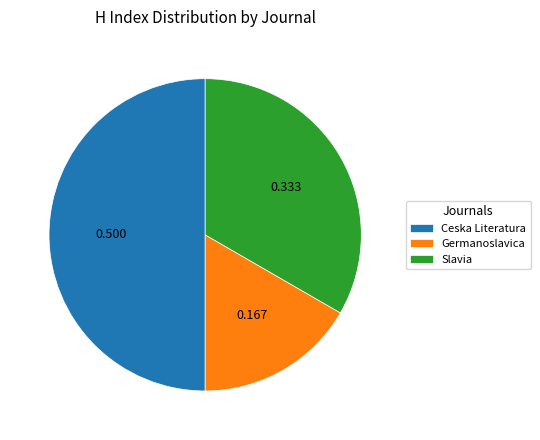

True or false: Germanoslavica accounts for 4% of the total.

False